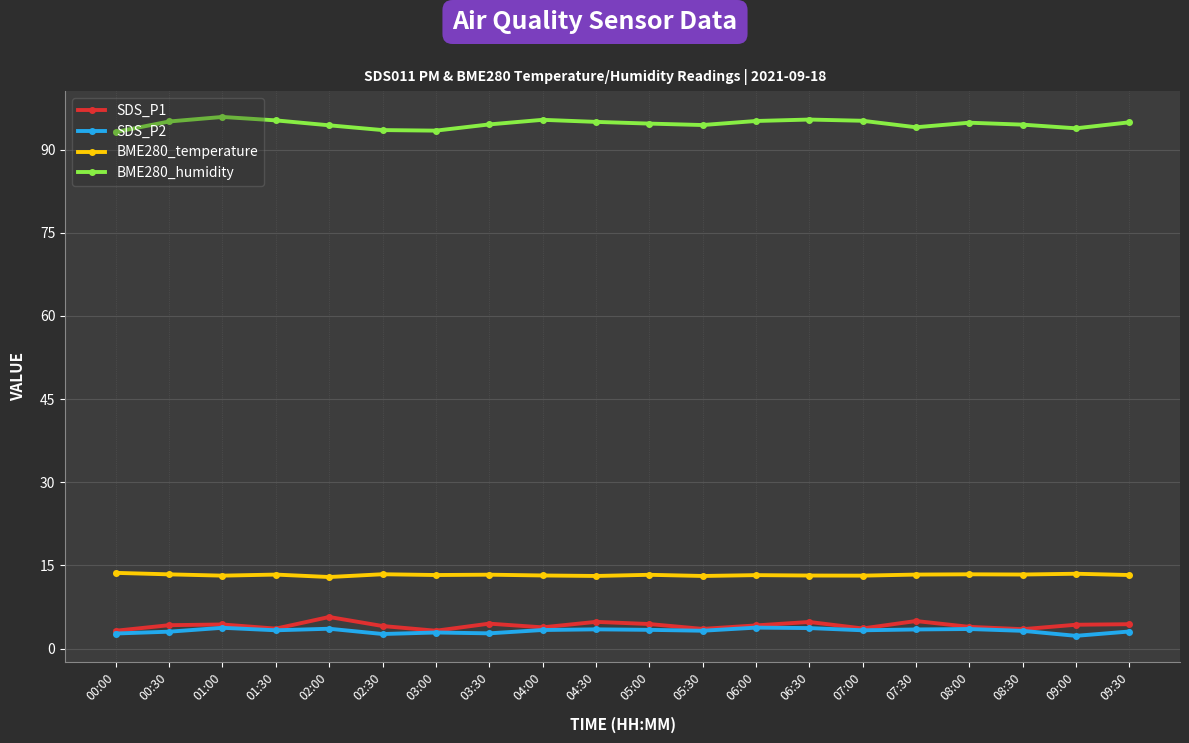

How many data points does each series have?

20